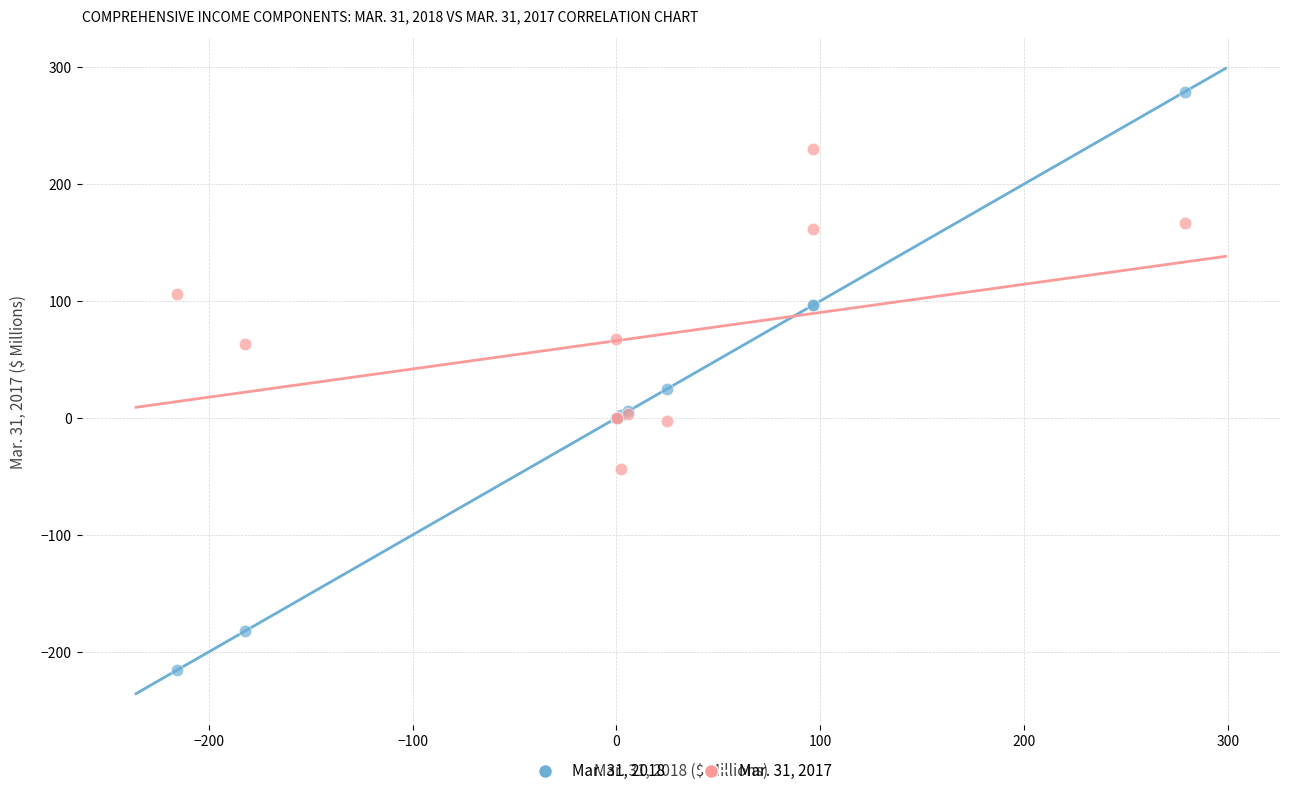

Which series reaches the maximum Y coordinate?

Mar. 31, 2018